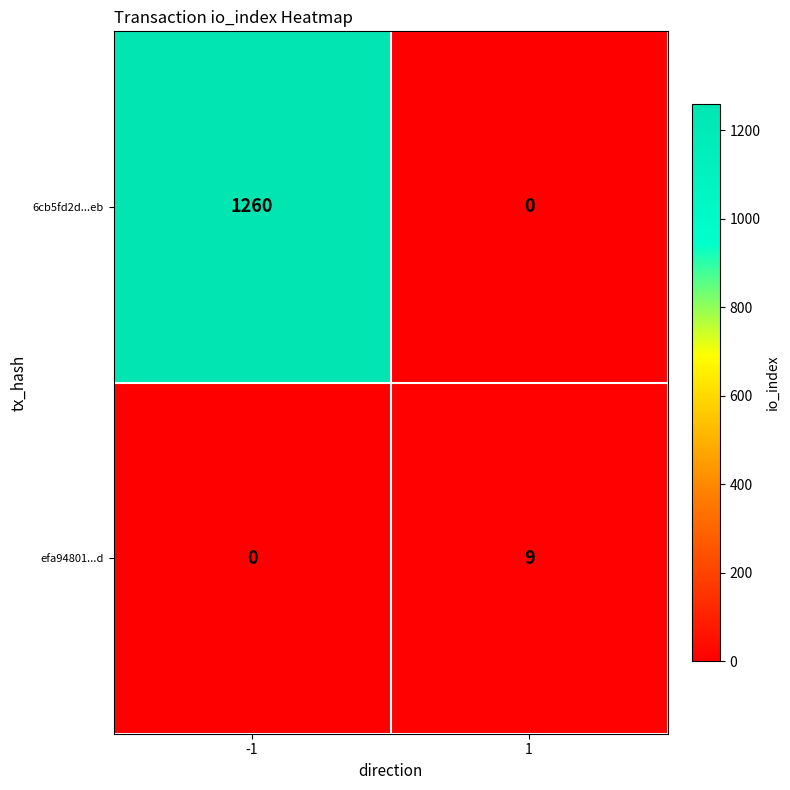

At which category is the sum across all series the highest?

-1